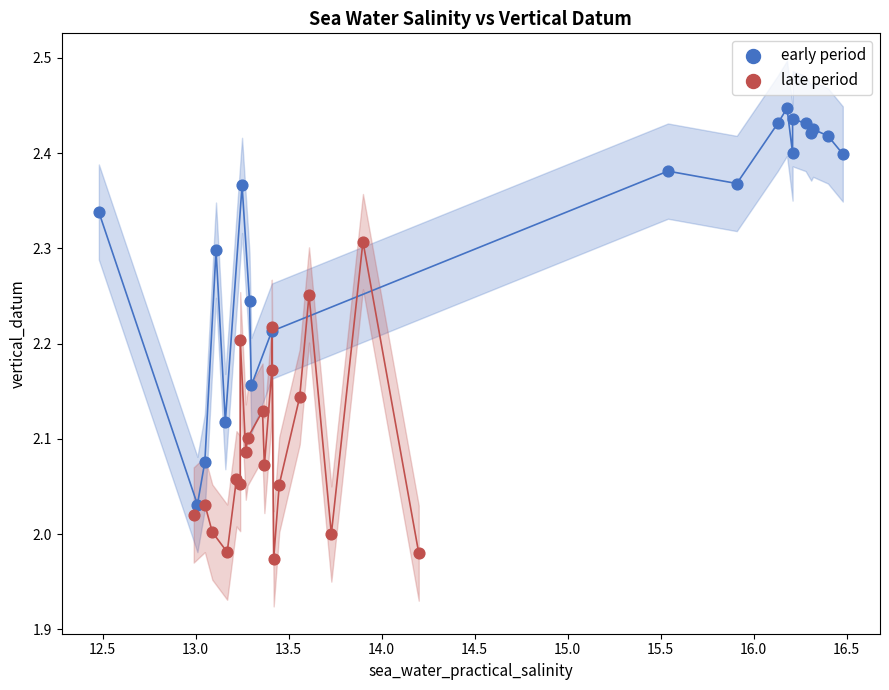

Which series has the largest Y range (max minus min)?

early period